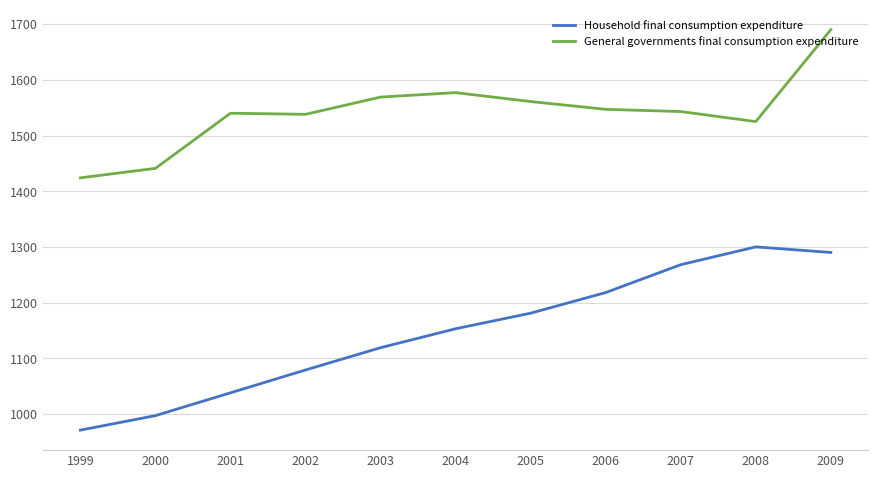

List the series in order of their peak value, highest first.

General governments final consumption expenditure, Household final consumption expenditure